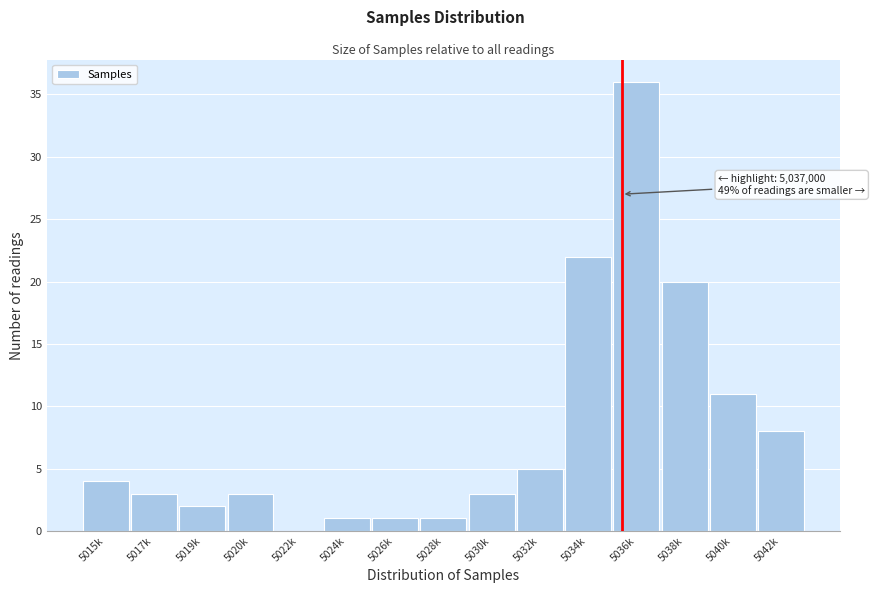

Reading left to right, transcribe all the data shown in this chart.

5015k=4	5017k=3	5019k=2	5020k=3	5022k=0	5024k=1	5026k=1	5028k=1	5030k=3	5032k=5	5034k=22	5036k=36	5038k=20	5040k=11	5042k=8